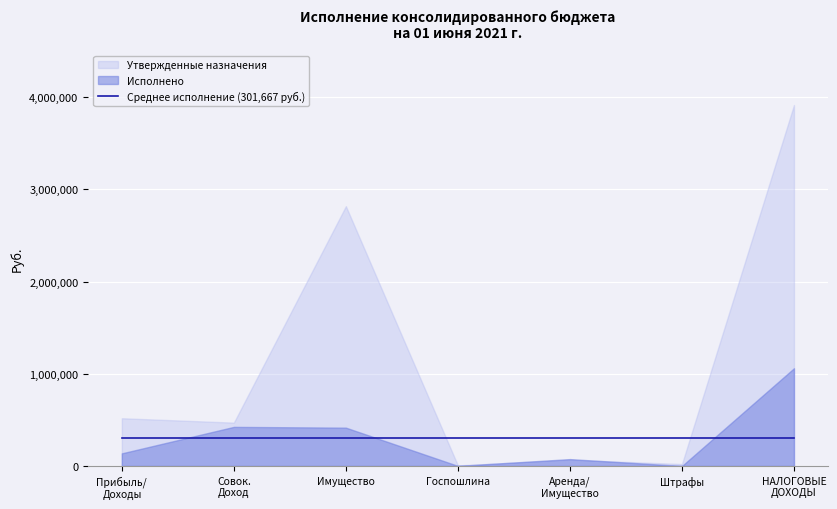

Which series ends up on top after the final intersection of Исполнено and Утвержденные назначения?

Утвержденные назначения